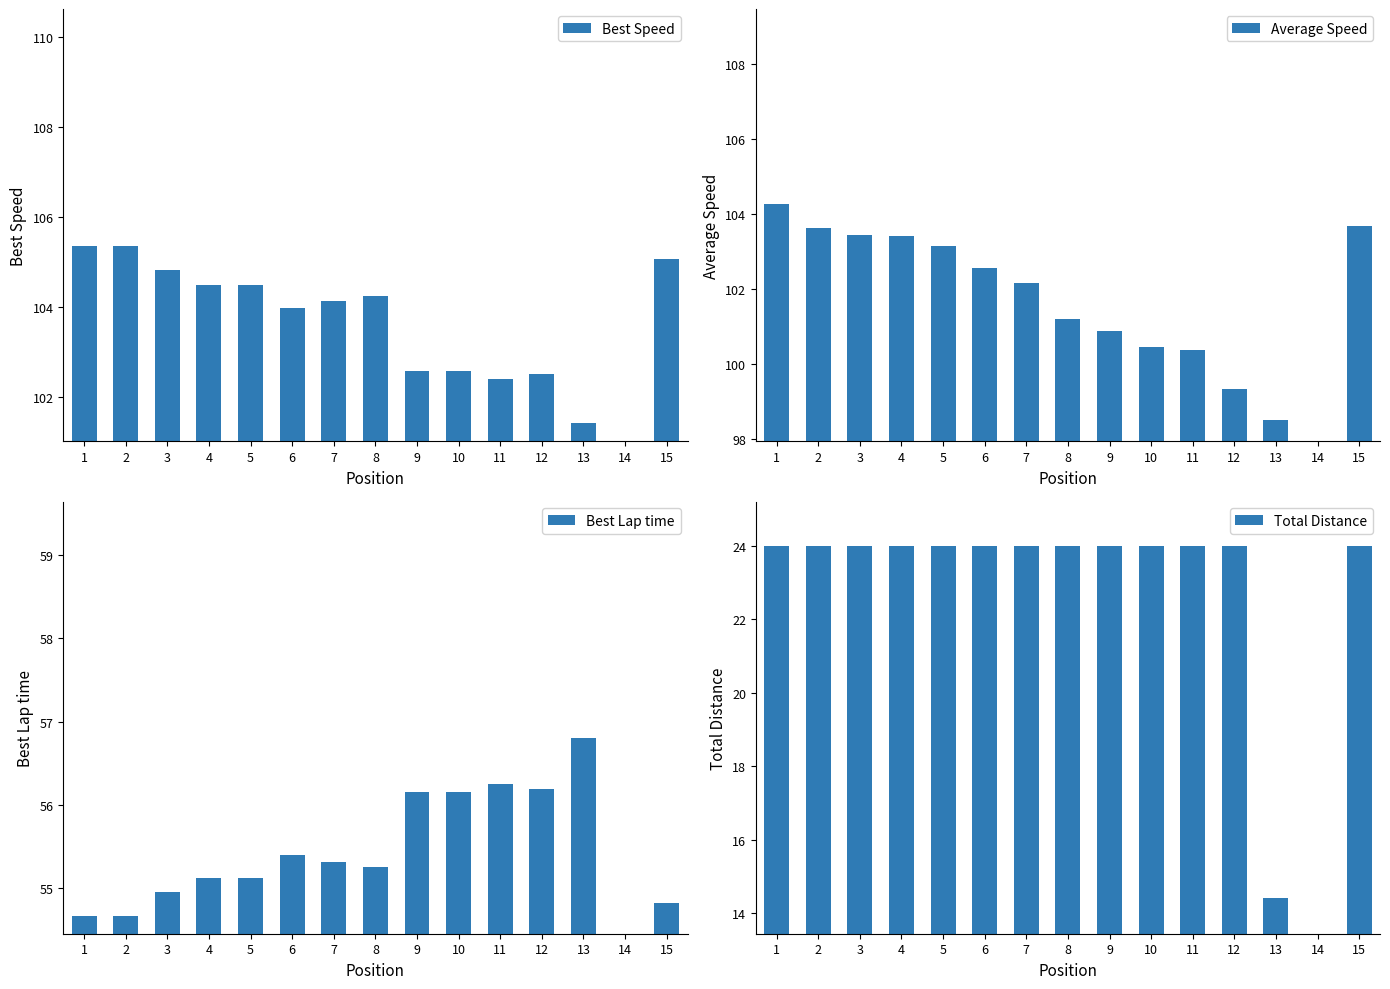

Rank the series at 15 from lowest to highest value.

Total Distance, Best Lap time, Average Speed, Best Speed